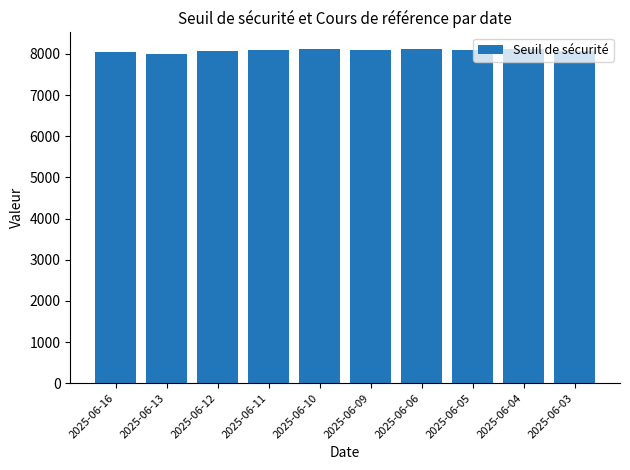

What is the value of the 8th bar from the left?

8101.9